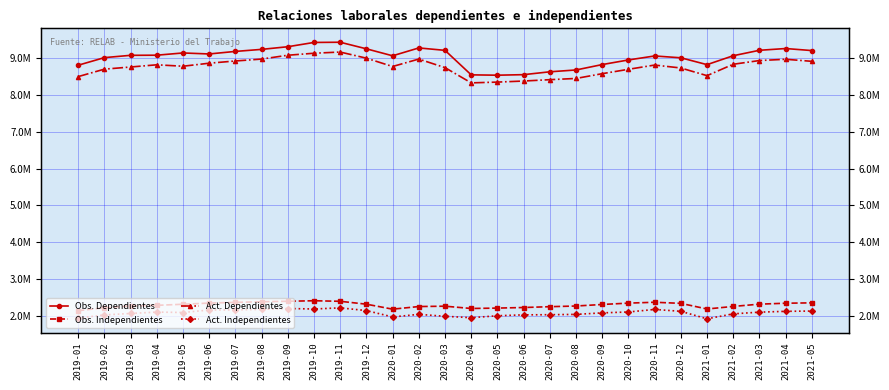

What is the difference between the maximum and minimum values in the Obs. Dependientes series?

893408